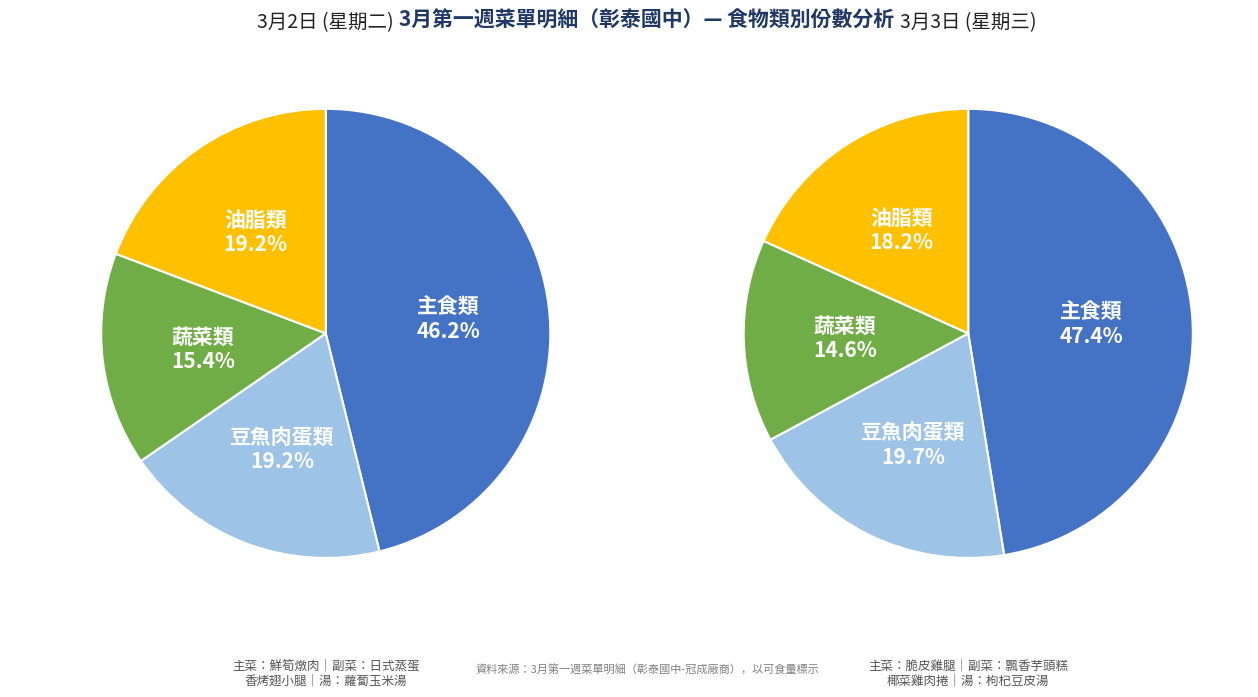

Which slice is the largest?

主食類